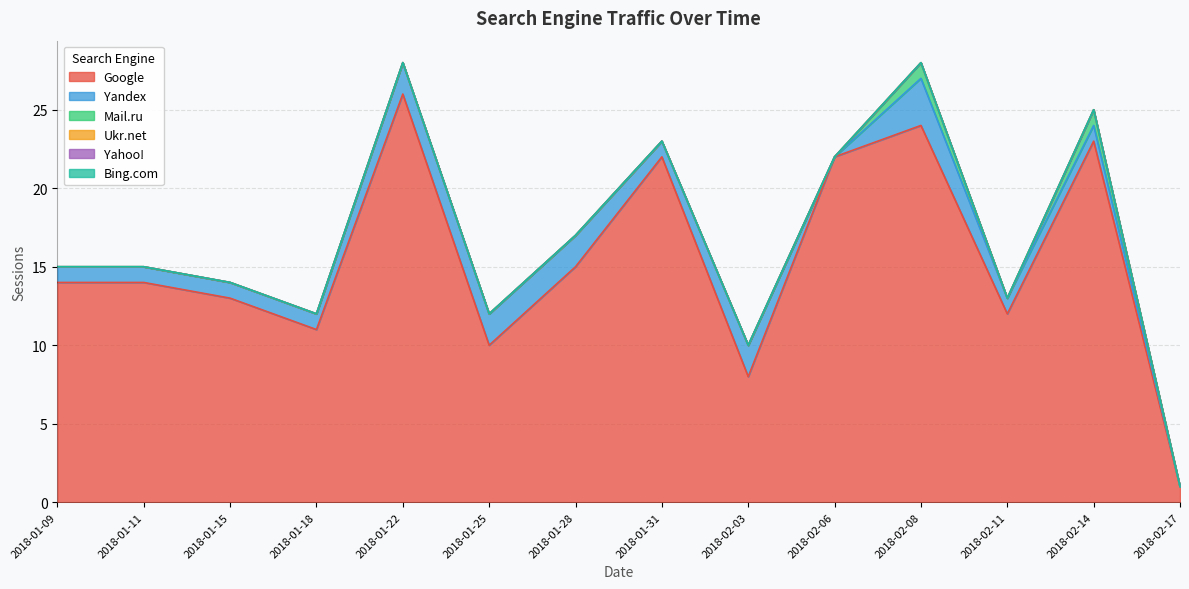

Reading right to left, extract all data points from this chart.

Google: 2018-02-17=1	2018-02-14=23	2018-02-11=12	2018-02-08=24	2018-02-06=22	2018-02-03=8	2018-01-31=22	2018-01-28=15	2018-01-25=10	2018-01-22=26	2018-01-18=11	2018-01-15=13	2018-01-11=14	2018-01-09=14
Yandex: 2018-02-17=0	2018-02-14=1	2018-02-11=1	2018-02-08=3	2018-02-06=0	2018-02-03=2	2018-01-31=1	2018-01-28=2	2018-01-25=2	2018-01-22=2	2018-01-18=1	2018-01-15=1	2018-01-11=1	2018-01-09=1
Mail.ru: 2018-02-17=0	2018-02-14=1	2018-02-11=0	2018-02-08=1	2018-02-06=0	2018-02-03=0	2018-01-31=0	2018-01-28=0	2018-01-25=0	2018-01-22=0	2018-01-18=0	2018-01-15=0	2018-01-11=0	2018-01-09=0
Ukr.net: 2018-02-17=0	2018-02-14=0	2018-02-11=0	2018-02-08=0	2018-02-06=0	2018-02-03=0	2018-01-31=0	2018-01-28=0	2018-01-25=0	2018-01-22=0	2018-01-18=0	2018-01-15=0	2018-01-11=0	2018-01-09=0
Yahoo!: 2018-02-17=0	2018-02-14=0	2018-02-11=0	2018-02-08=0	2018-02-06=0	2018-02-03=0	2018-01-31=0	2018-01-28=0	2018-01-25=0	2018-01-22=0	2018-01-18=0	2018-01-15=0	2018-01-11=0	2018-01-09=0
Bing.com: 2018-02-17=0	2018-02-14=0	2018-02-11=0	2018-02-08=0	2018-02-06=0	2018-02-03=0	2018-01-31=0	2018-01-28=0	2018-01-25=0	2018-01-22=0	2018-01-18=0	2018-01-15=0	2018-01-11=0	2018-01-09=0